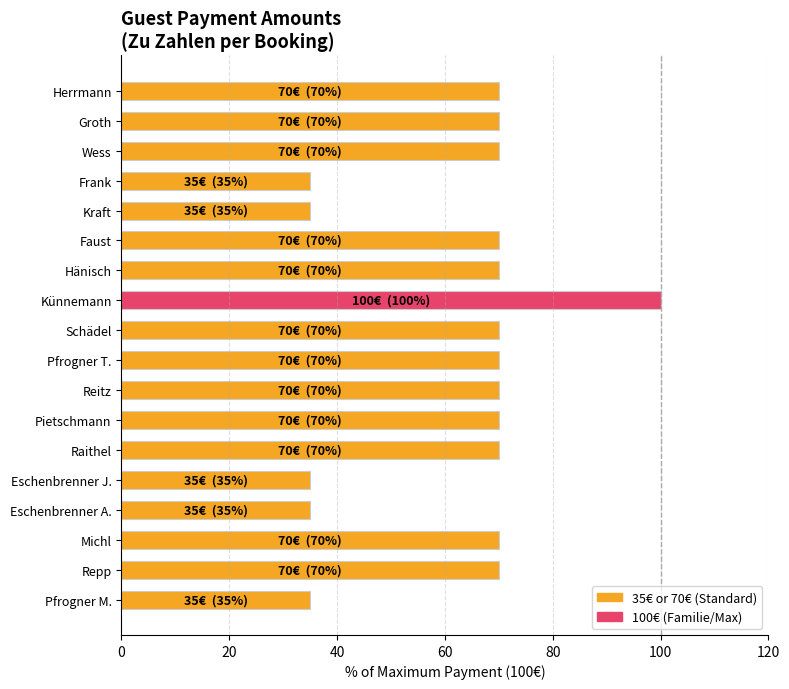

Reading bottom to top, list all the values displayed in this chart.

Pfrogner M.=35	Repp=70	Michl=70	Eschenbrenner A.=35	Eschenbrenner J.=35	Raithel=70	Pietschmann=70	Reitz=70	Pfrogner T.=70	Schädel=70	Künnemann=100	Hänisch=70	Faust=70	Kraft=35	Frank=35	Wess=70	Groth=70	Herrmann=70